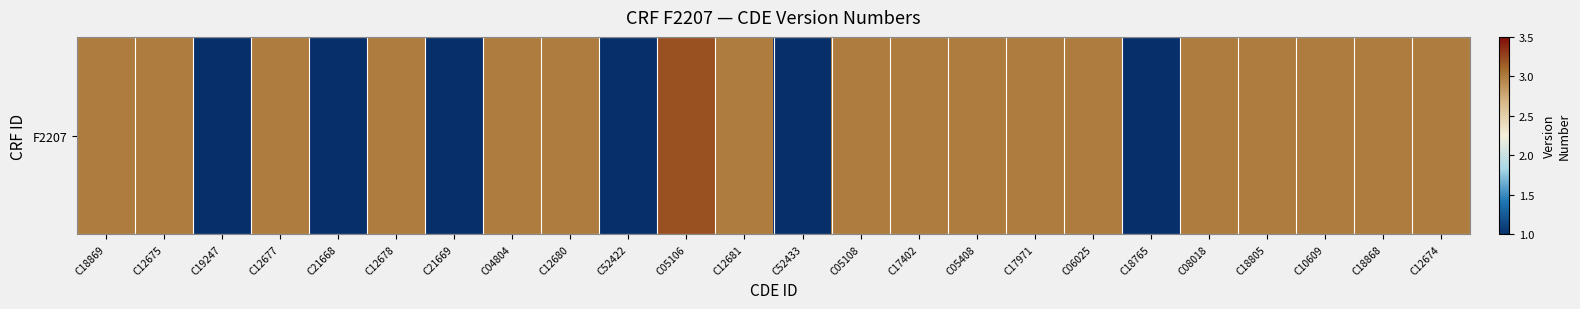

Reading right to left, what are all the values shown in this chart?

3.0	3.0	3.0	3.0	3.0	1.0	3.0	3.0	3.0	3.0	3.0	1.0	3.0	3.2	1.0	3.0	3.0	1.0	3.0	1.0	3.0	1.0	3.0	3.0